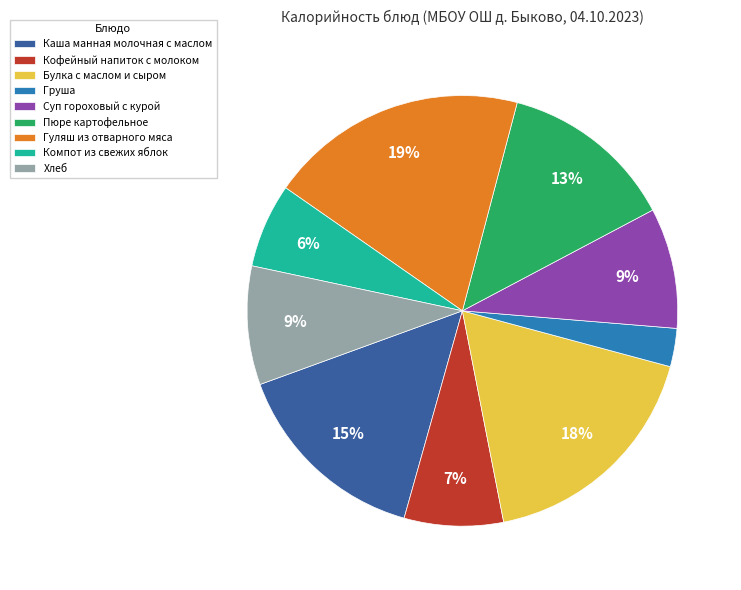

Which category has the smallest portion of the pie?

Груша